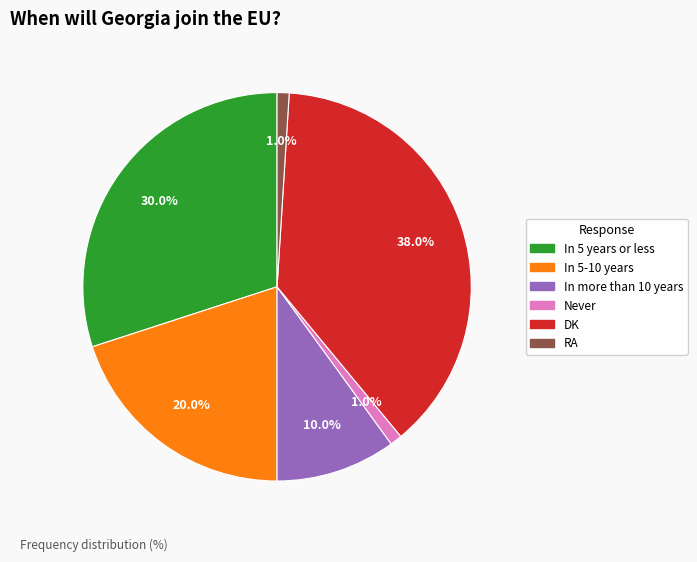

Which slice is the largest?

DK